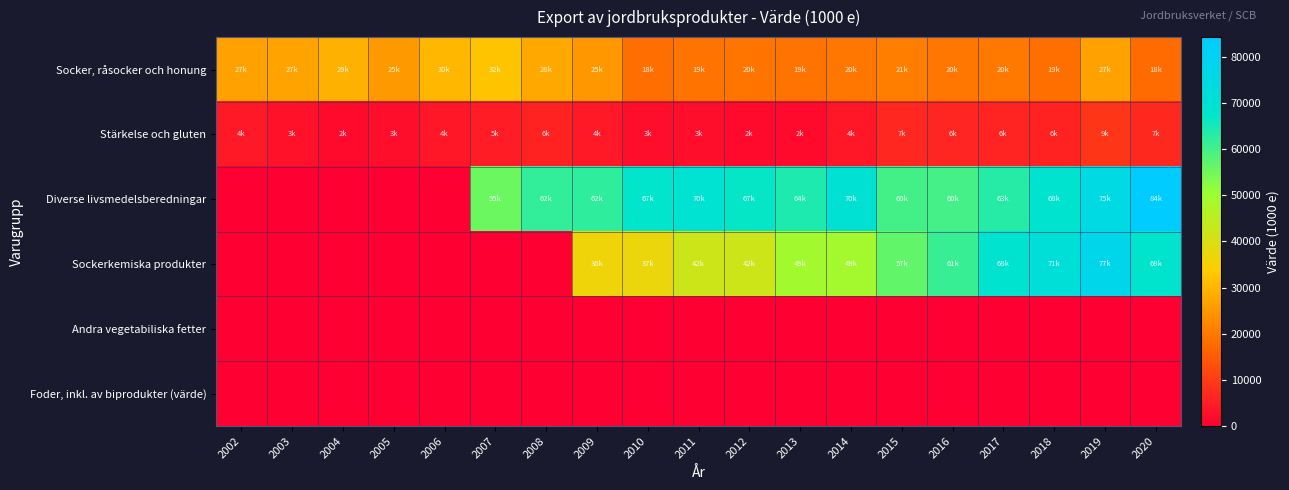

How many distinct data groups are displayed?

6